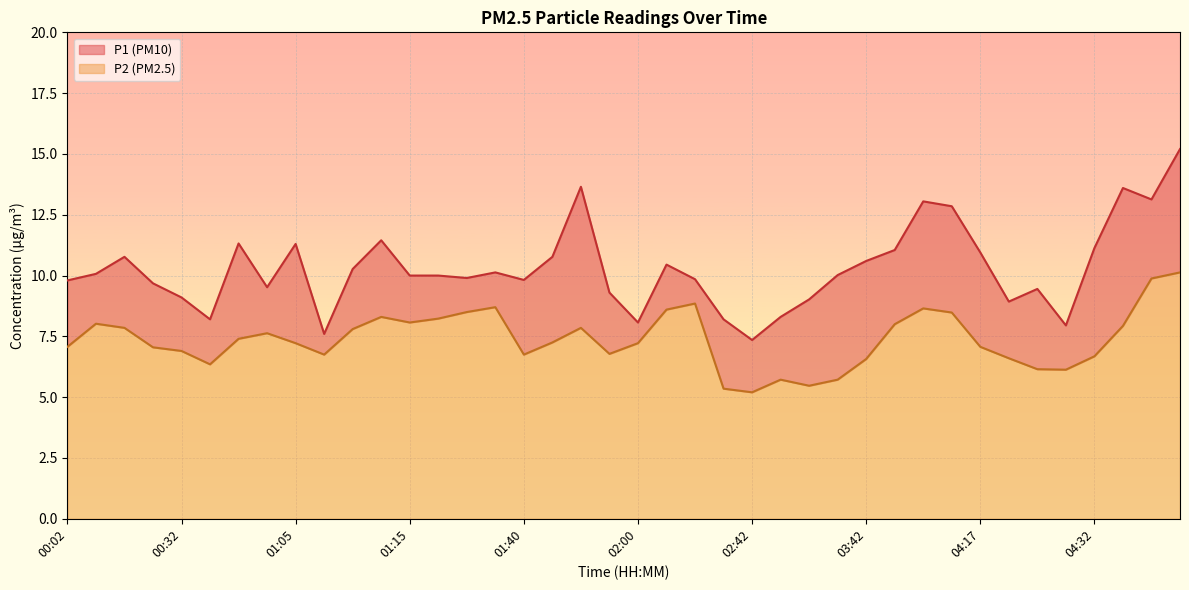

What is the minimum value shown in the chart?

5.2